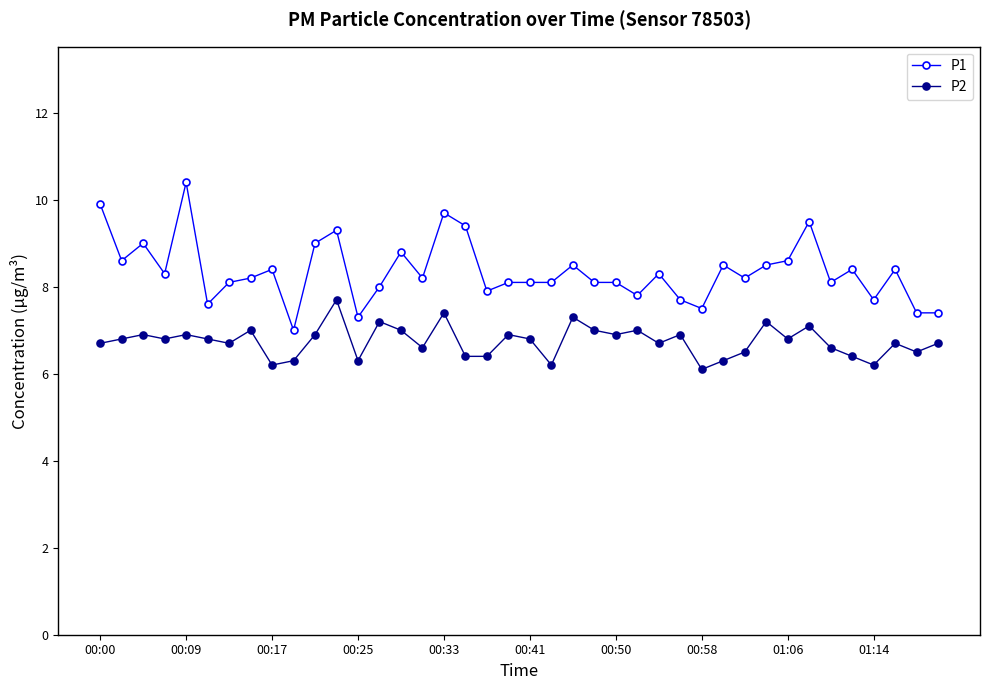

Which series has the largest range (max minus min)?

P1